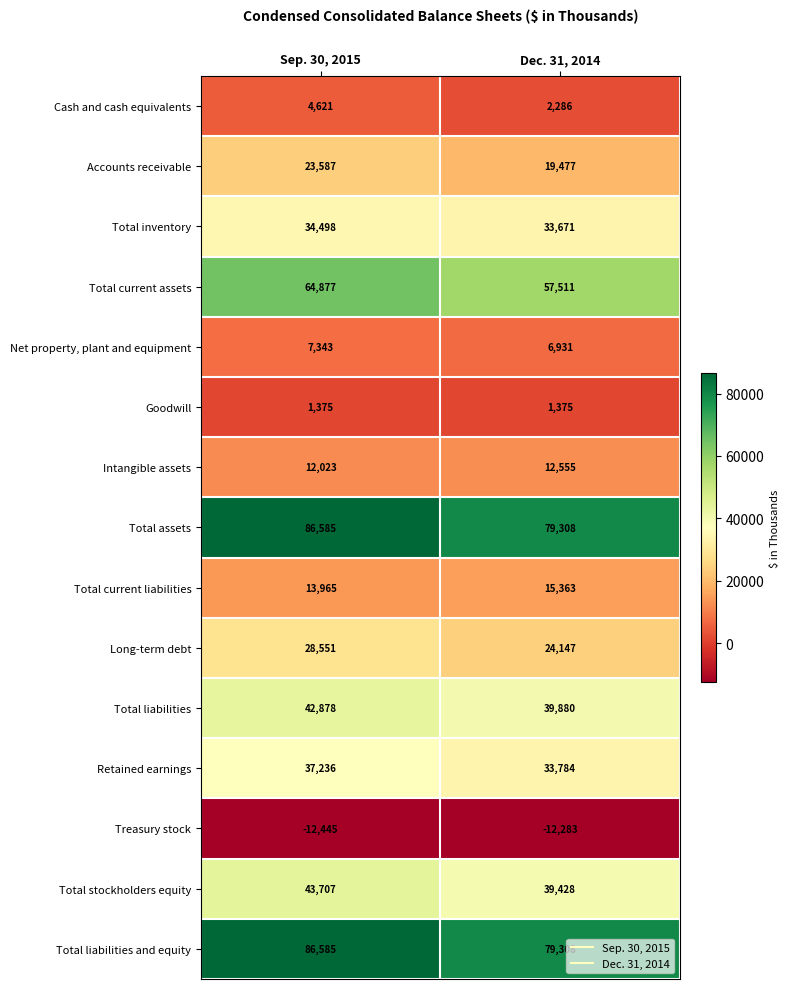

Rank the categories by Treasury stock value from highest to lowest.

Dec. 31, 2014, Sep. 30, 2015